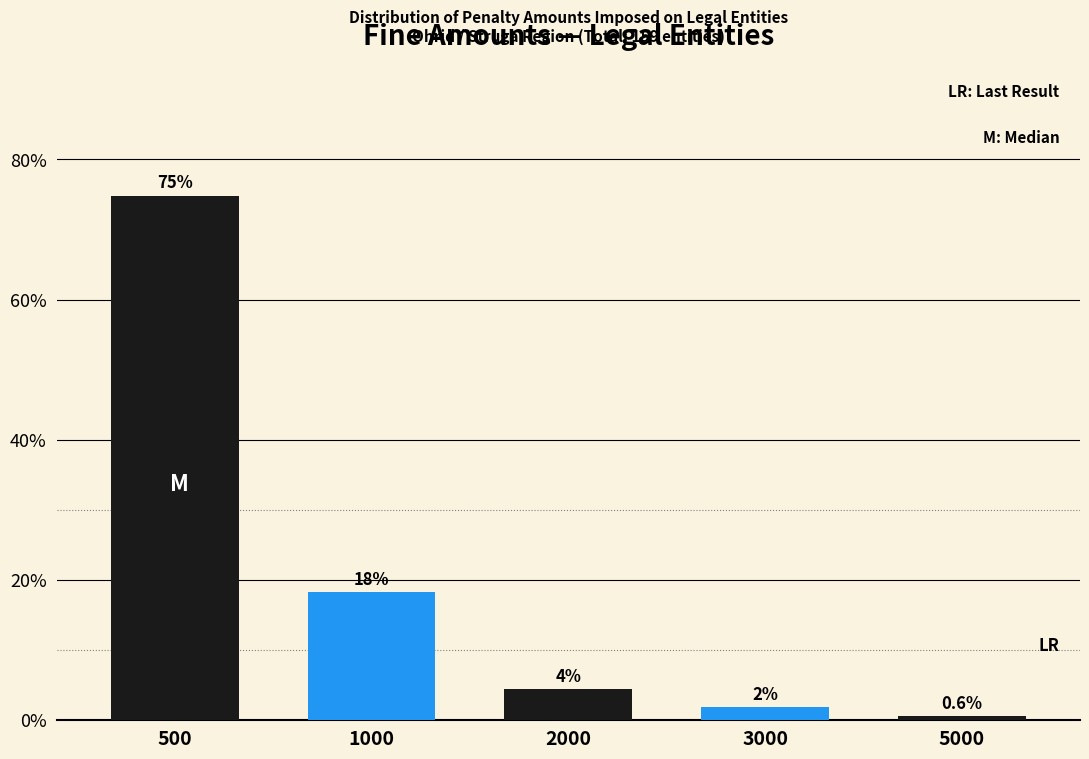

Does the chart contain any negative values?

No